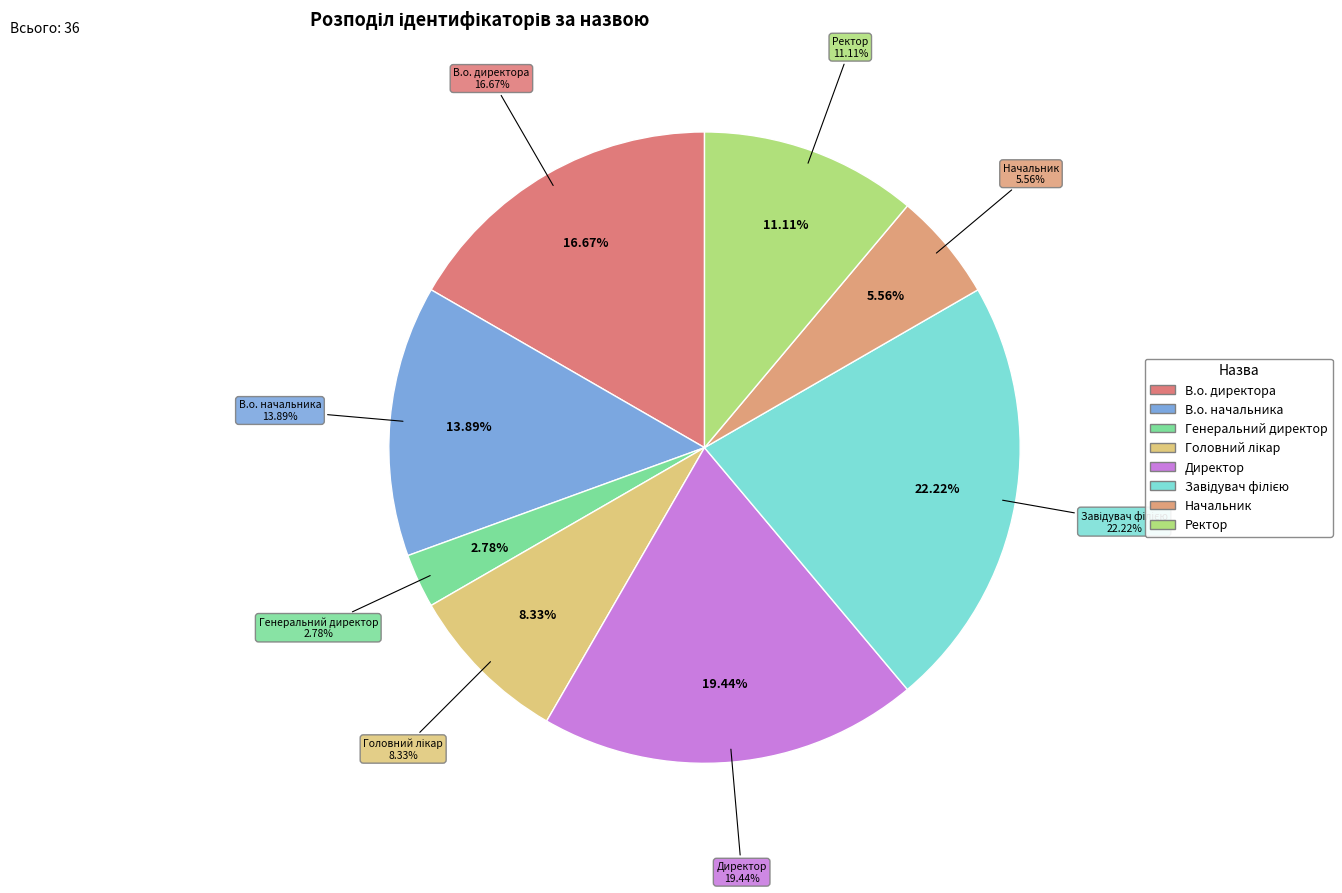

Which slice is the largest?

Завідувач філією